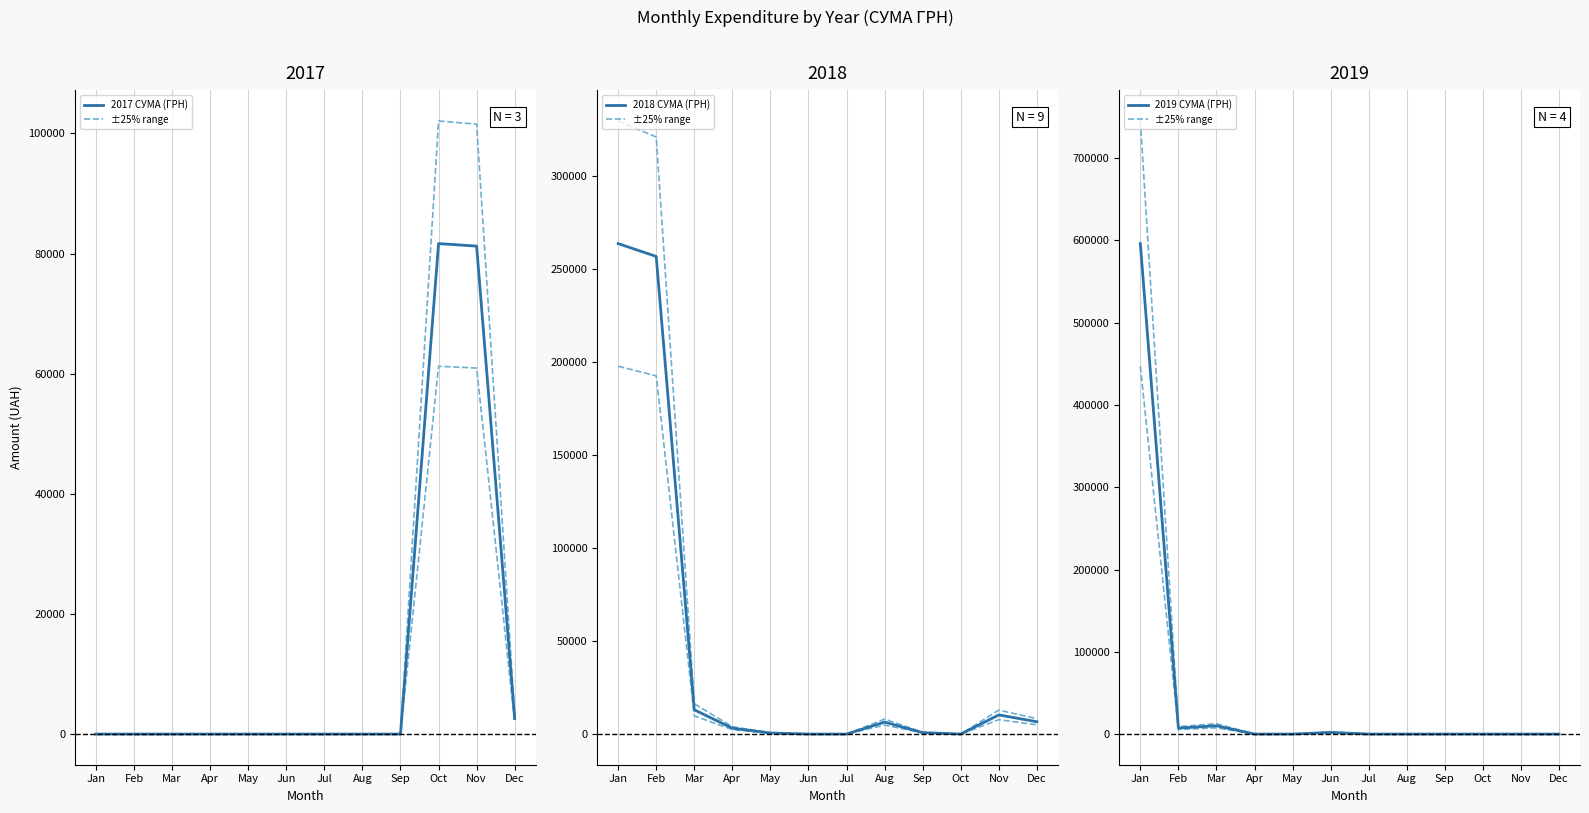

Is the value of Upper bound at Jan greater than the value of 2019 СУМА (ГРН) at Dec?

Yes